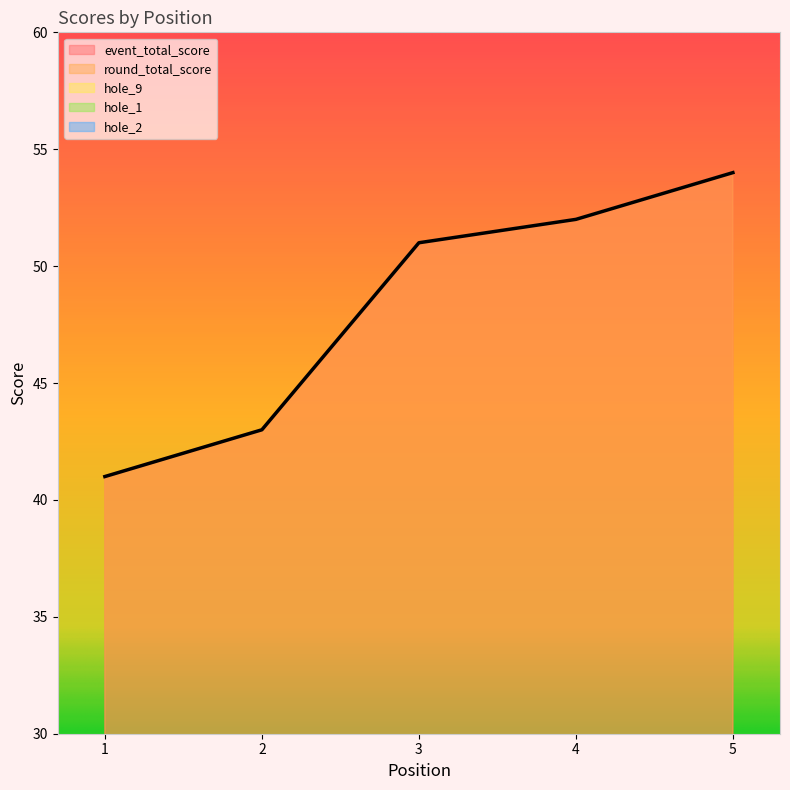

True or false: hole_9 and round_total_score cross at least once.

False